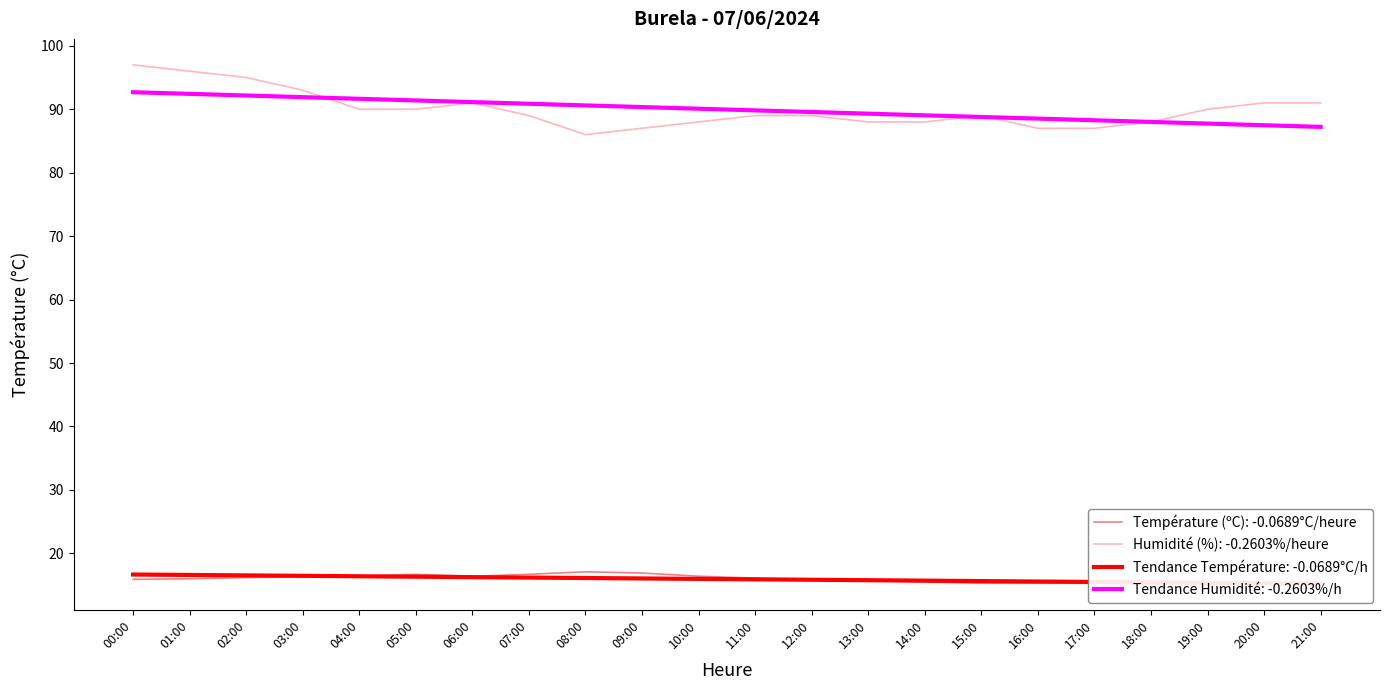

Which label corresponds to the largest value in the chart?

00:00